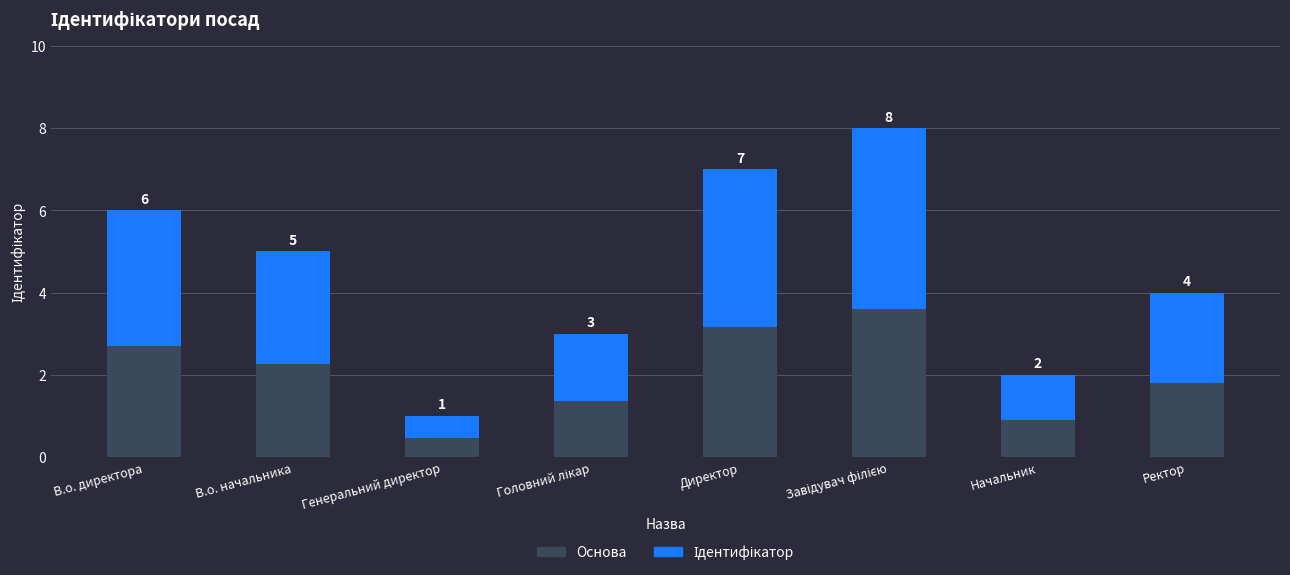

Where does the Ідентифікатор series first go above 2?

В.о. директора